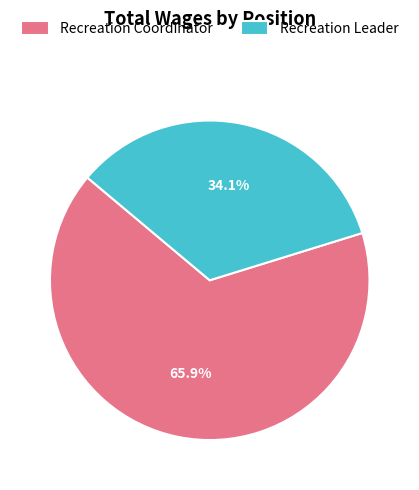

True or false: Recreation Leader accounts for 45% of the total.

False